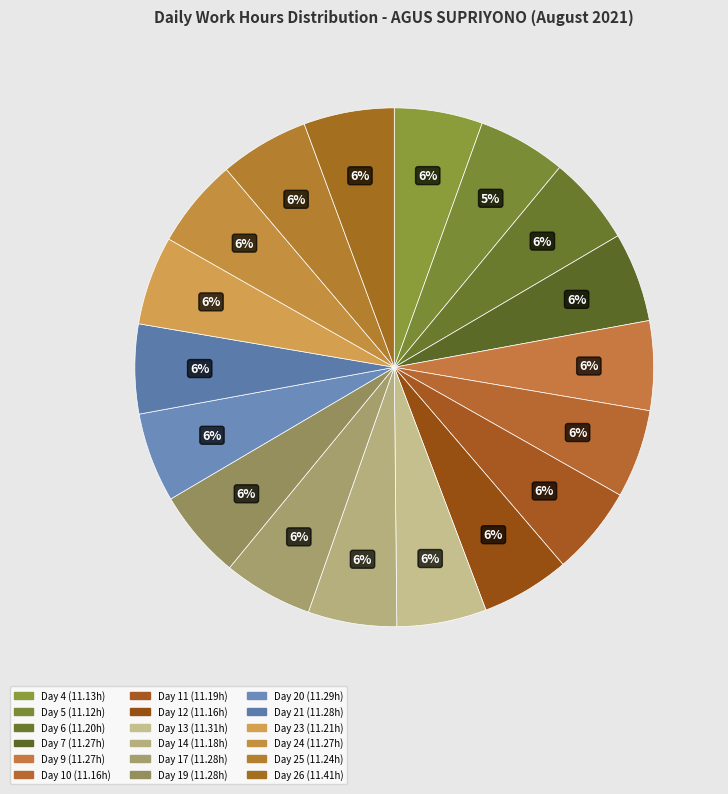

How many slices are in this pie chart?

18